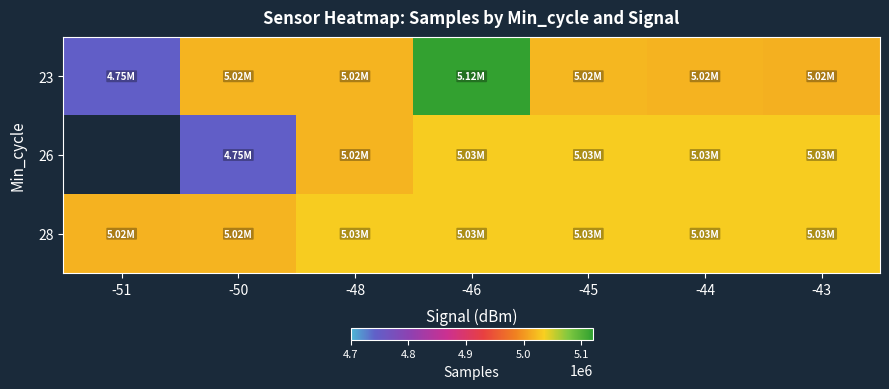

True or false: 26 has a value of 5033261.0 at -45.

True